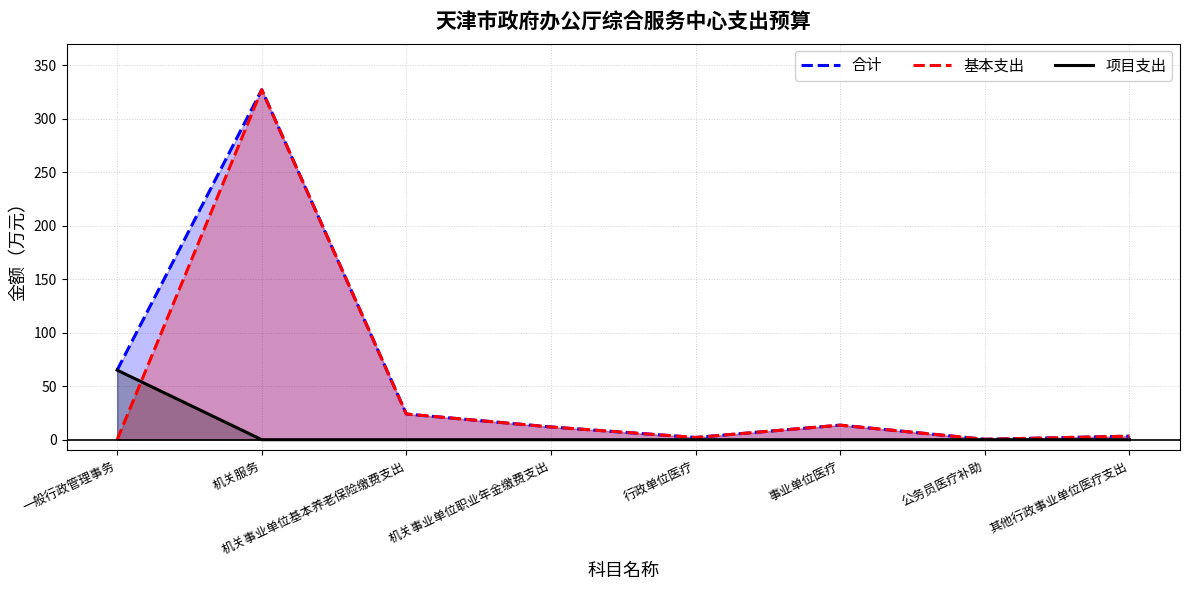

What is the average value of the 项目支出 series?

8.1